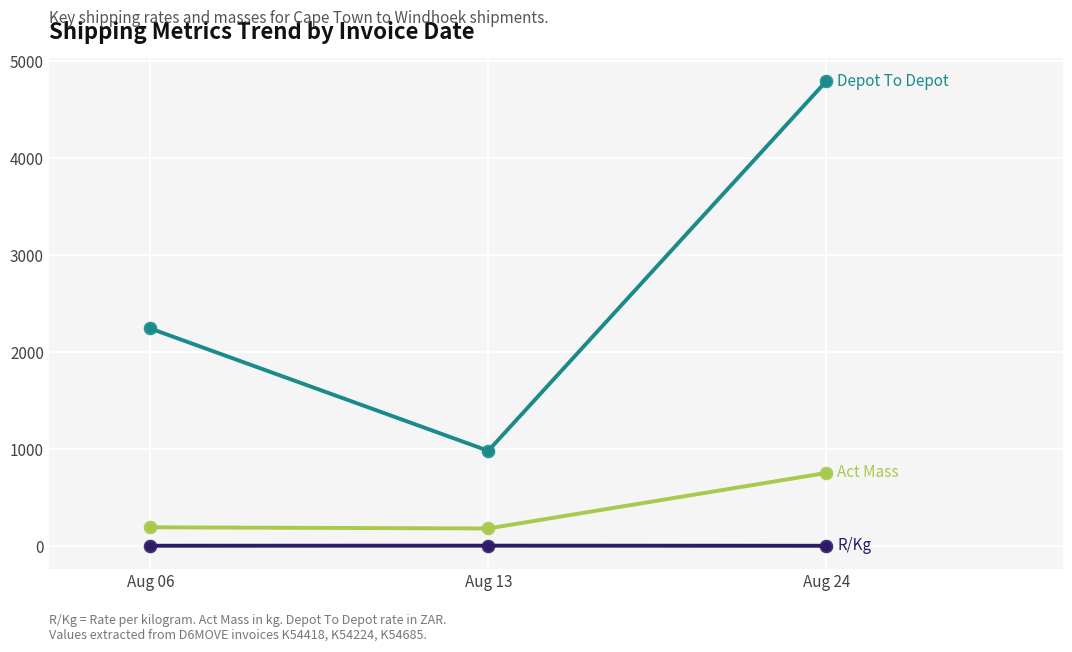

At which category is the sum across all series the highest?

Aug 24